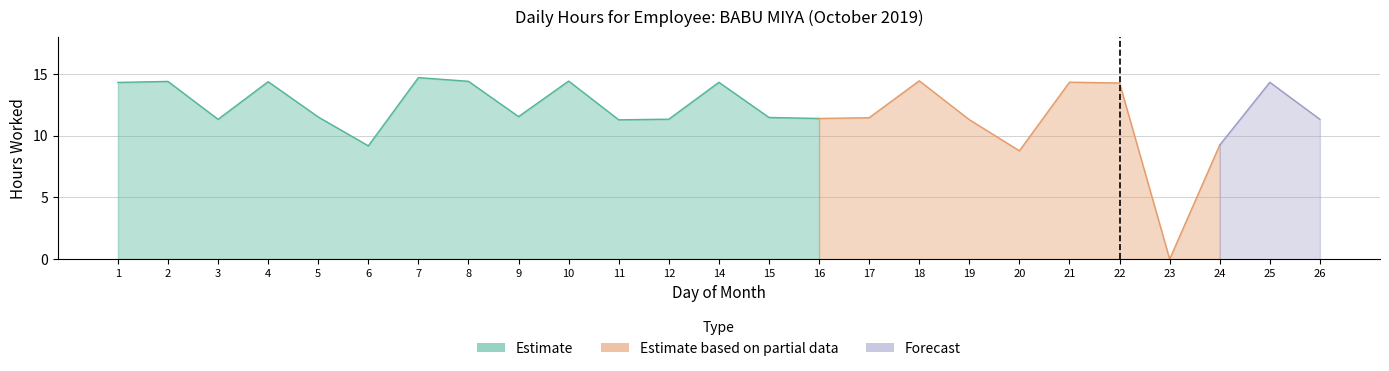

What are all the series names shown in the legend?

Estimate, Estimate based on partial data, Forecast